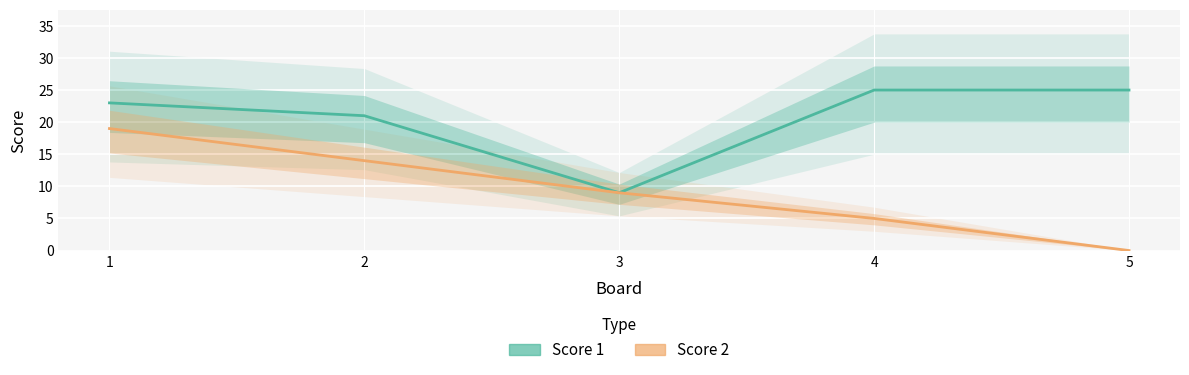

True or false: Score 2 has a value of 25 at 2.

False